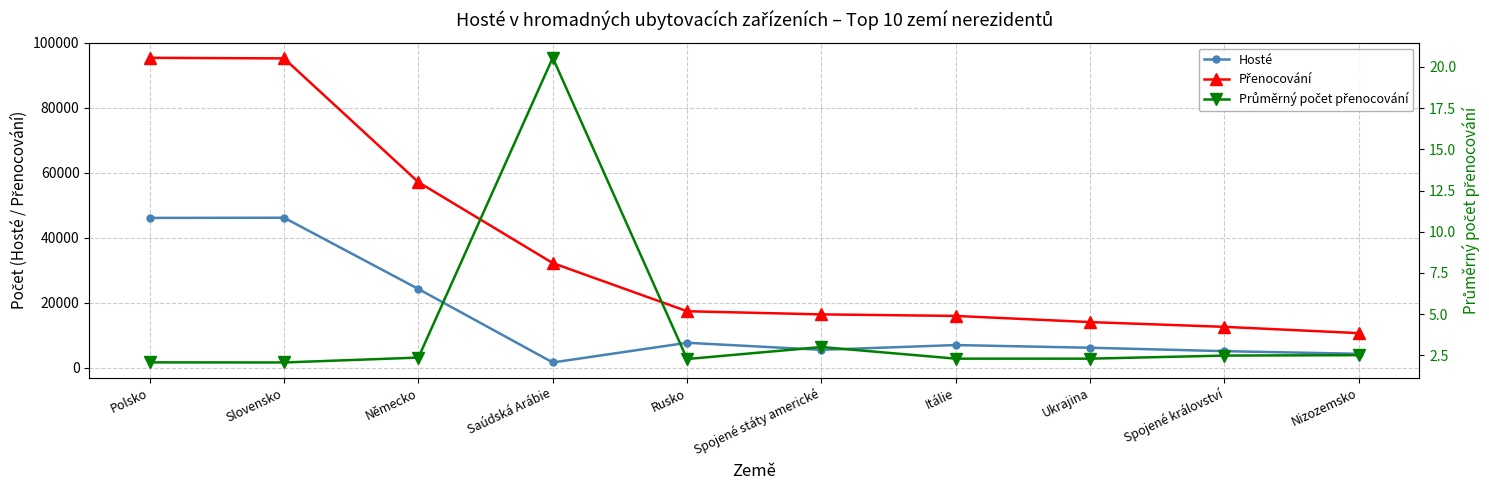

How many data points does each series have?

10